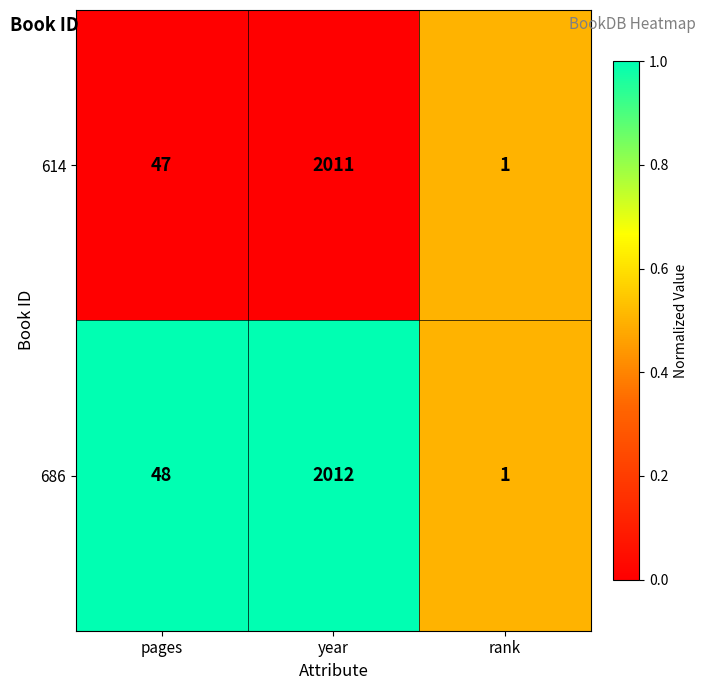

List the series in order of their overall mean, lowest first.

614, 686